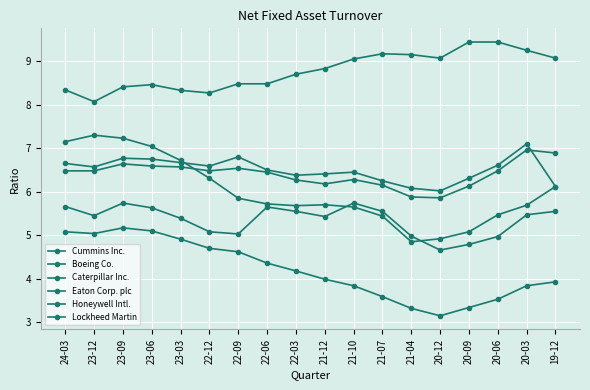

How many data points in Boeing Co. are less than 5?

2